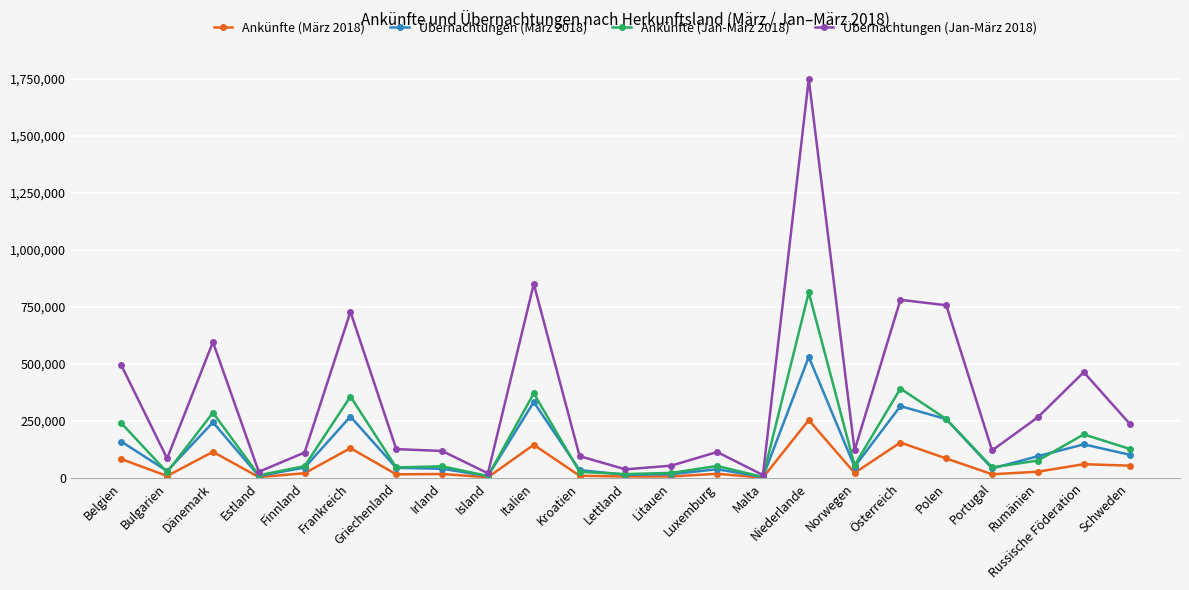

At how many categories does at least one series exceed 1388946?

1